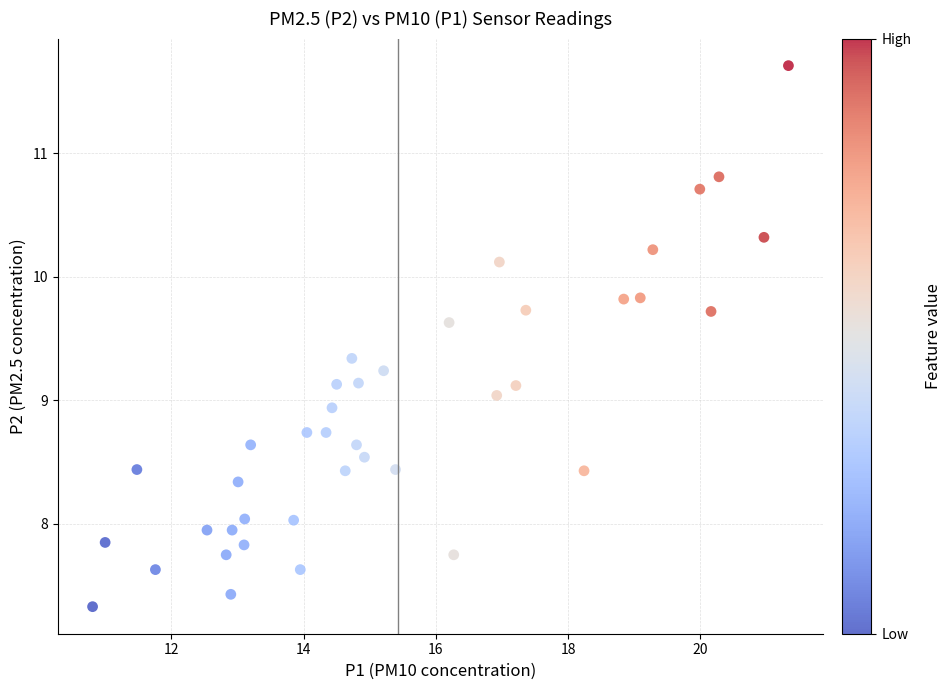

What is the range of Y values (max minus min)?

4.4